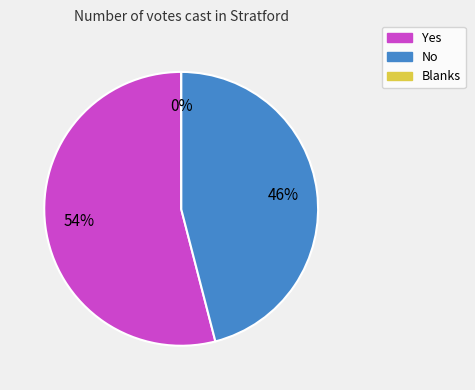

To the nearest percent, what is the difference between the No and Yes slice percentages?

8%